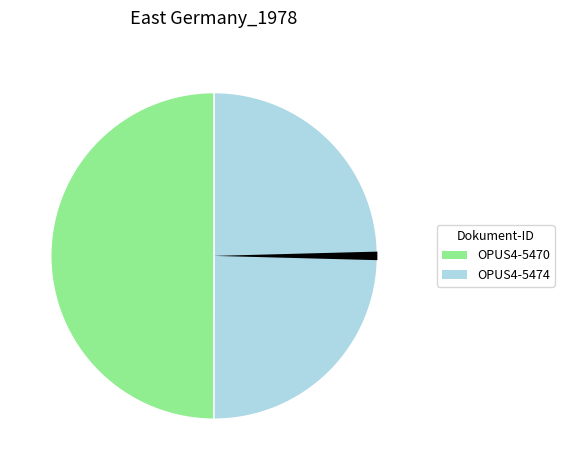

Is there a majority slice in this chart?

No